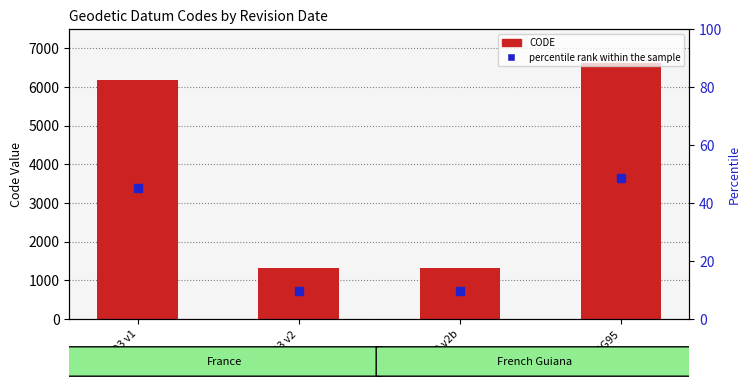

Reading left to right, transcribe all the data shown in this chart.

RGF93 v1=6171	RGF93 v2=1312	RGF93 v2b=1313	RGRG95=6624